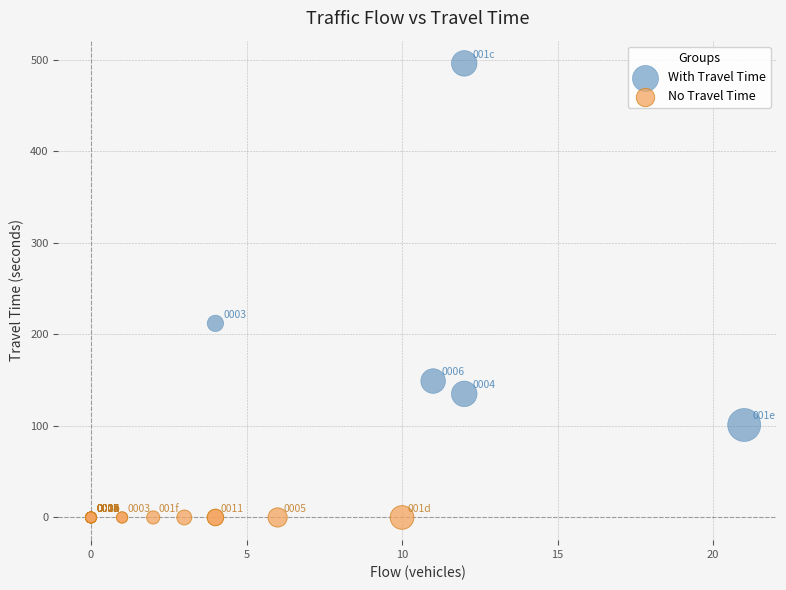

Which series reaches the minimum Y coordinate?

No Travel Time